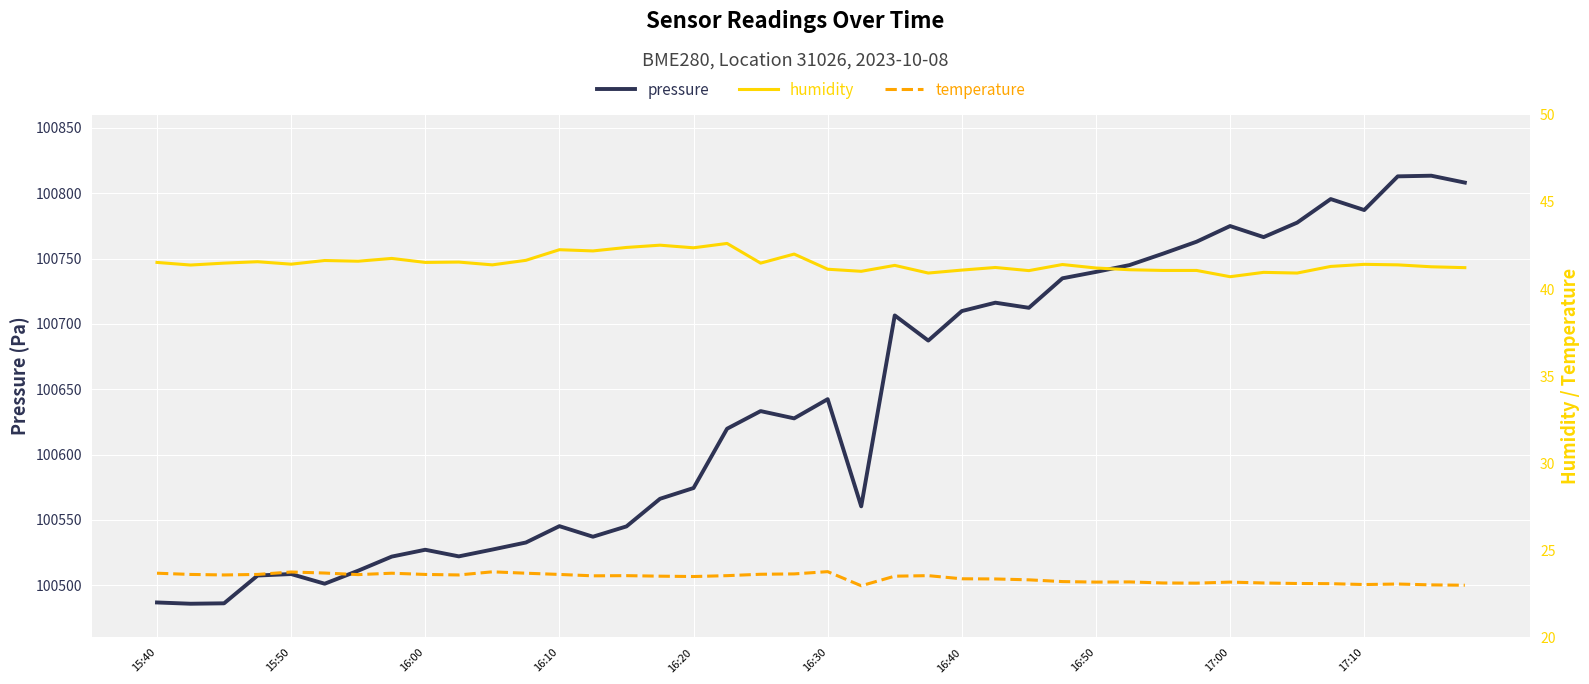

What is the minimum value shown in the chart?

23.0